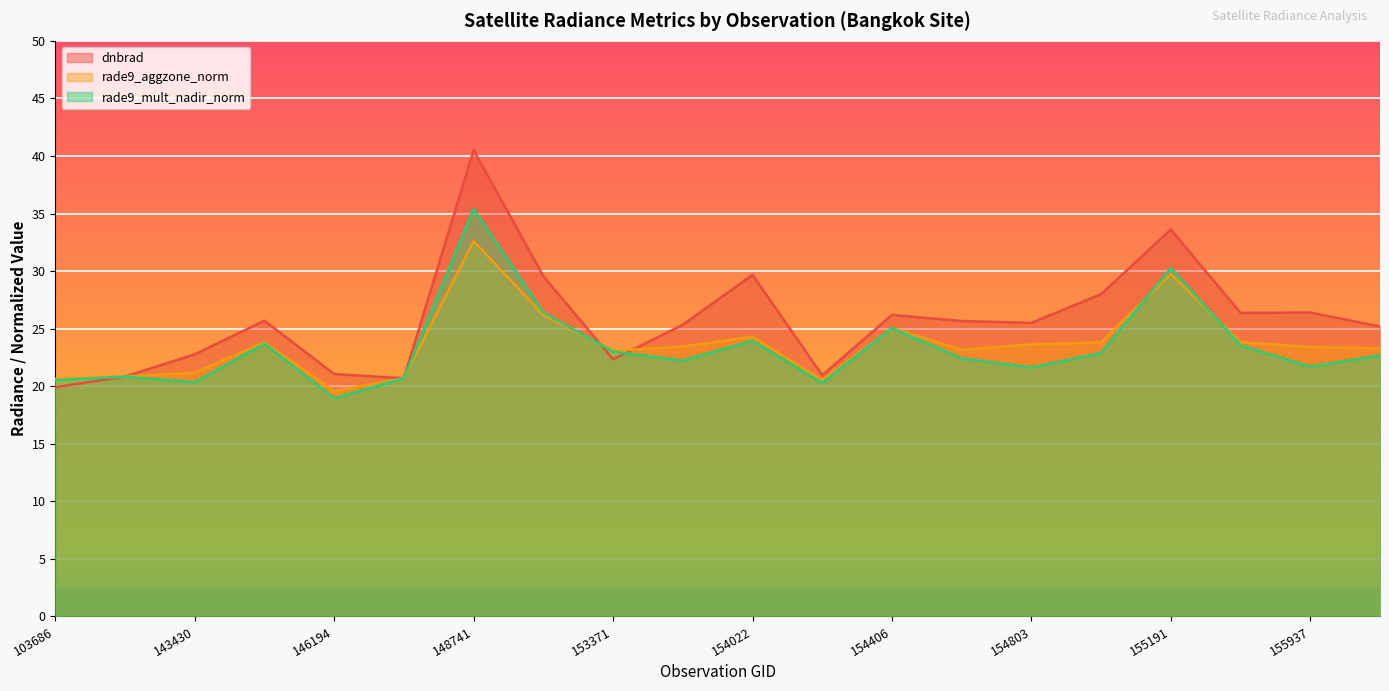

Reading right to left, list all the values displayed in this chart.

dnbrad: 156115=25.2	155937=26.4	155557=26.4	155191=33.6	155011=28.0	154803=25.5	154607=25.7	154406=26.2	154213=21.0	154022=29.7	153652=25.3	153371=22.3	152628=29.6	148741=40.5	146385=20.7	146194=21.1	144418=25.7	143430=22.8	143237=20.8	103686=19.9
rade9_aggzone_norm: 156115=23.3	155937=23.4	155557=23.8	155191=29.7	155011=23.8	154803=23.6	154607=23.2	154406=25.0	154213=20.5	154022=24.3	153652=23.4	153371=23.1	152628=26.2	148741=32.6	146385=20.7	146194=19.6	144418=23.8	143430=21.2	143237=20.8	103686=20.7
rade9_mult_nadir_norm: 156115=22.7	155937=21.7	155557=23.6	155191=30.3	155011=22.9	154803=21.6	154607=22.4	154406=25.0	154213=20.3	154022=23.9	153652=22.2	153371=23.0	152628=26.4	148741=35.4	146385=20.7	146194=19.0	144418=23.7	143430=20.3	143237=20.8	103686=20.5